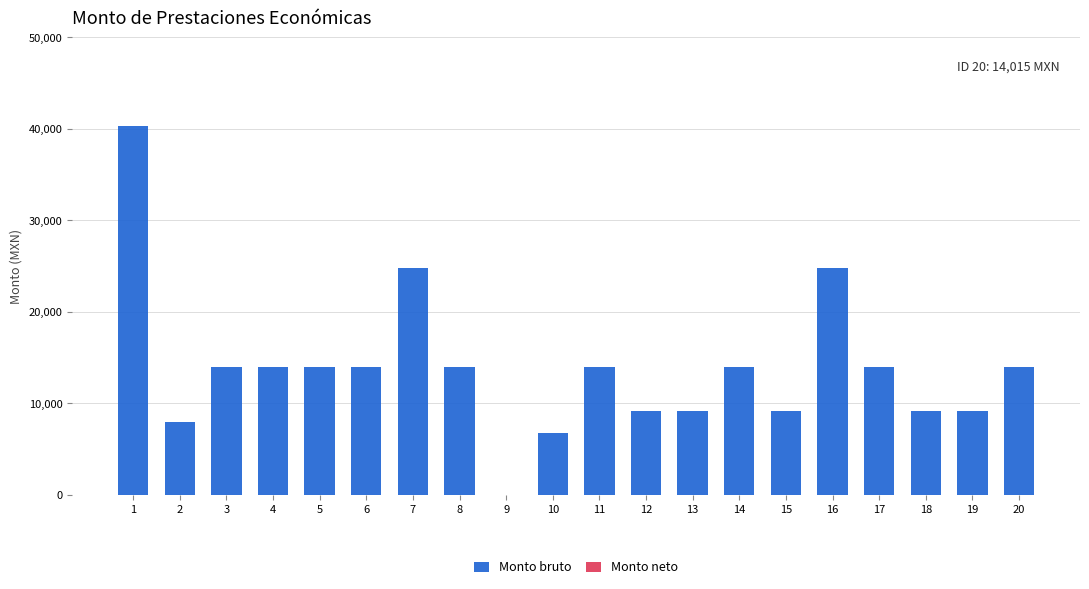

The value at 10 is 6778.0. True or false?

True